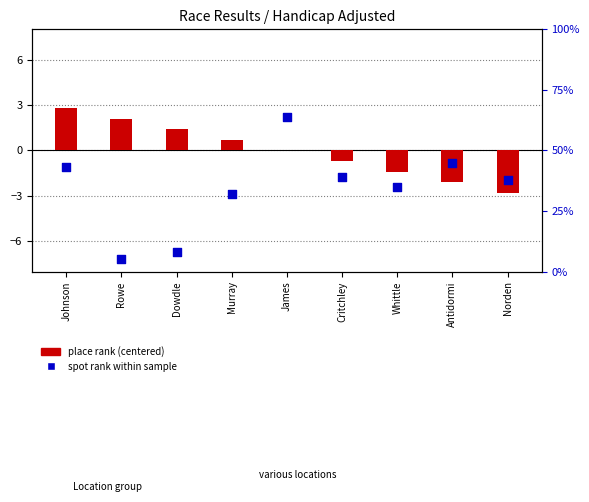

What are all the series names shown in the legend?

place rank (centered), spot rank within sample